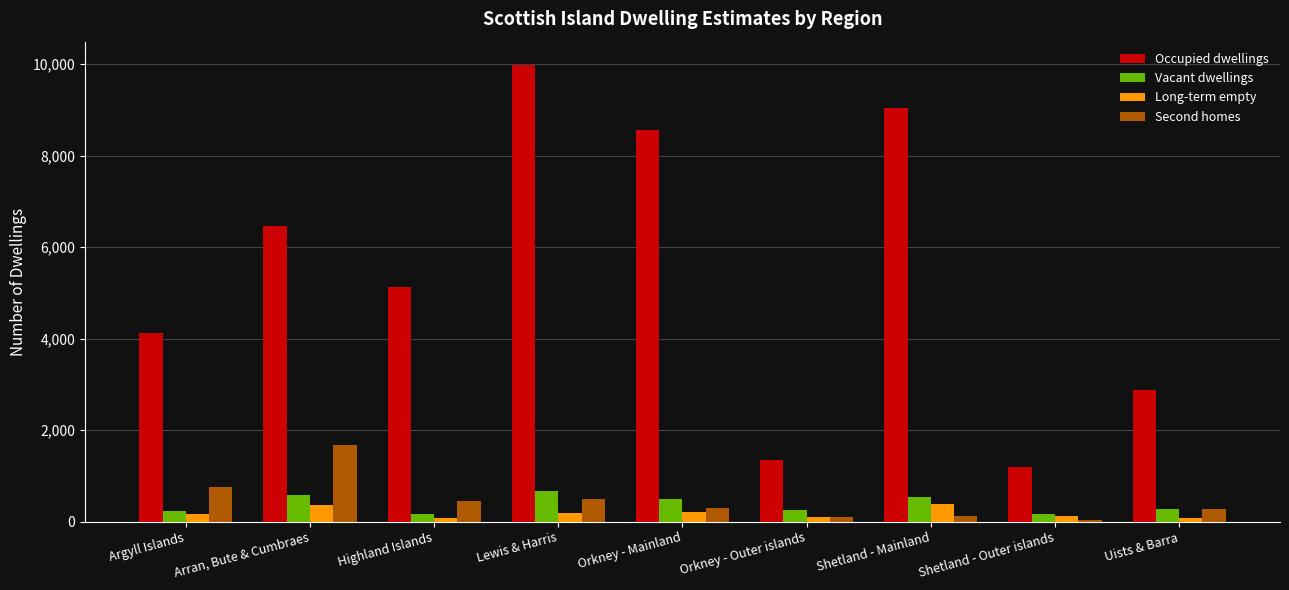

How many groups of bars are there?

9